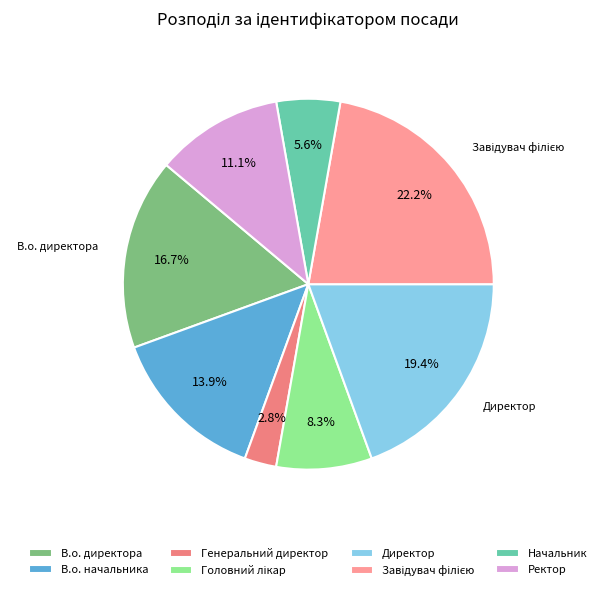

To the nearest percent, what is the difference between the В.о. директора and Начальник slice percentages?

11%